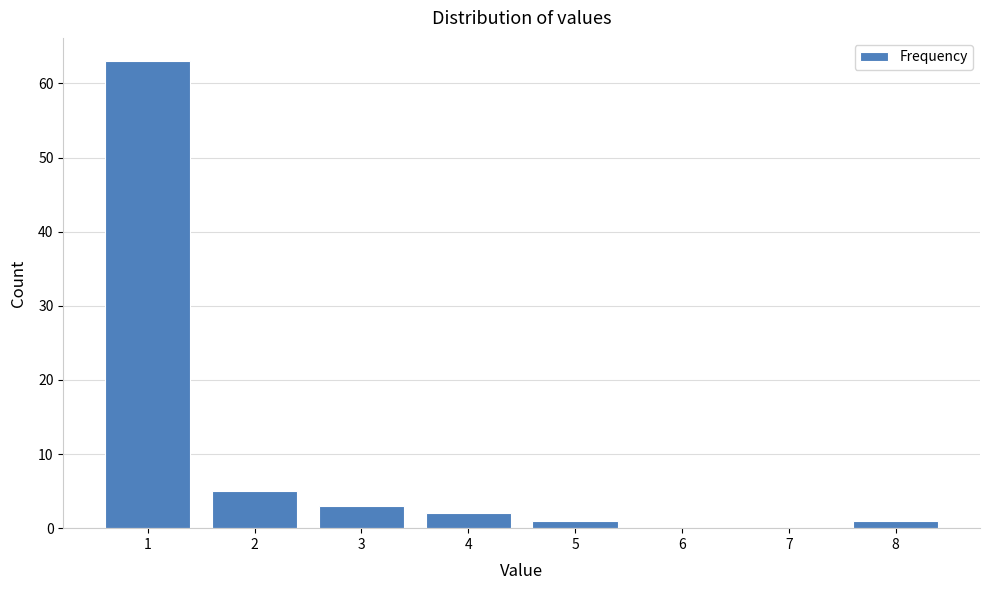

Reading left to right, transcribe all the data shown in this chart.

1=63	2=5	3=3	4=2	5=1	6=0	7=0	8=1